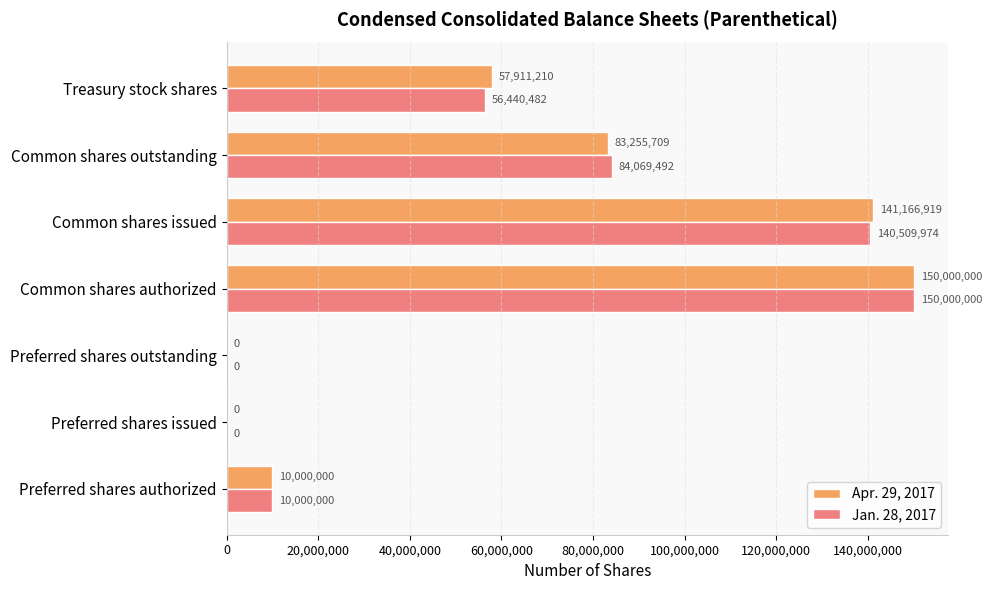

Which series changed the most between Preferred shares authorized and Common shares outstanding?

Jan. 28, 2017